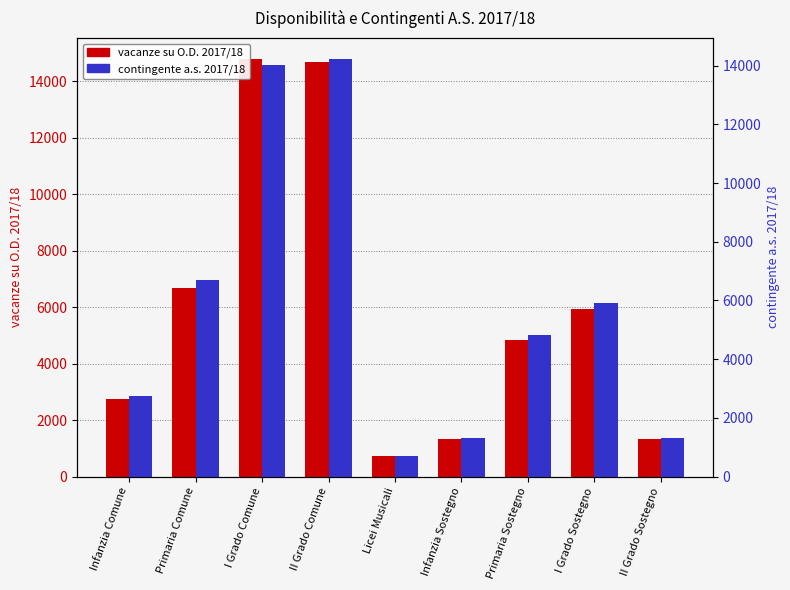

What position from the left is I Grado Comune?

3